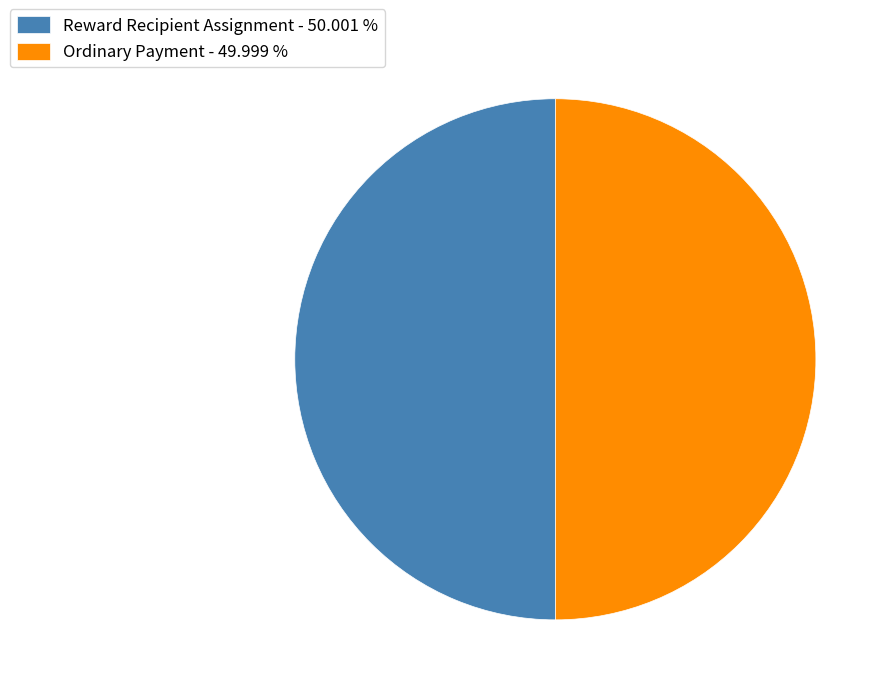

Combined, do Reward Recipient Assignment - 50.001 % and Ordinary Payment - 49.999 % account for over 50%?

Yes